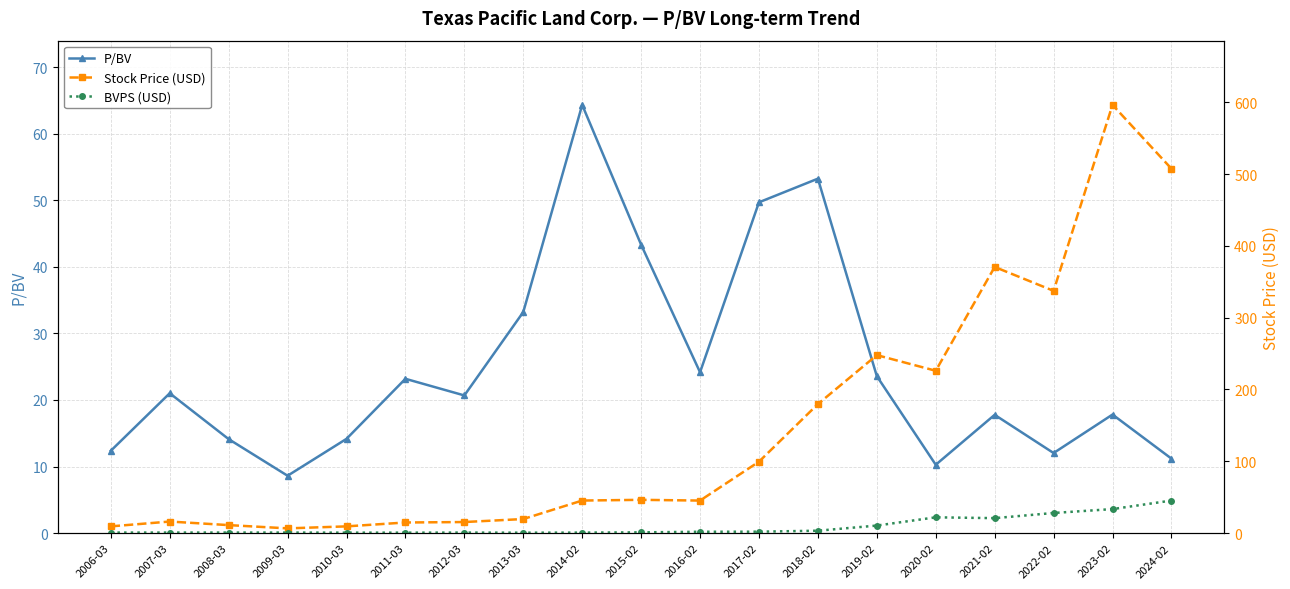

Rank the categories by BVPS (USD) value from highest to lowest.

2024-02, 2023-02, 2022-02, 2020-02, 2021-02, 2019-02, 2018-02, 2017-02, 2016-02, 2015-02, 2008-03, 2007-03, 2009-03, 2006-03, 2012-03, 2014-02, 2010-03, 2011-03, 2013-03